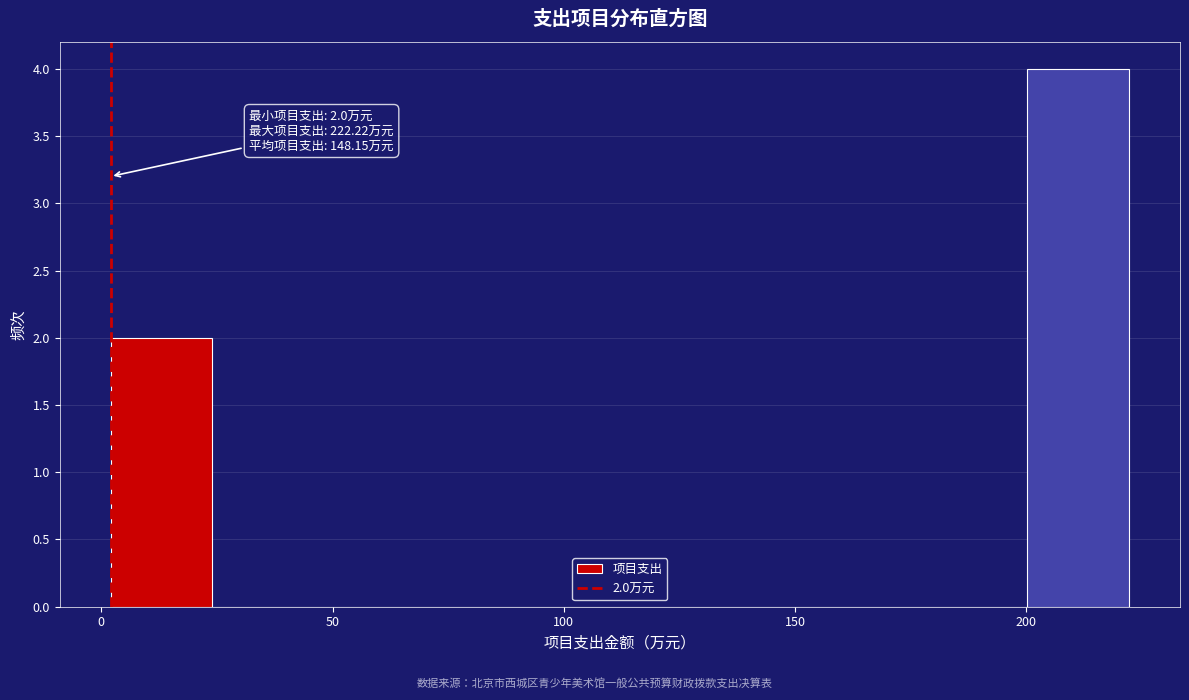

Which range on the x-axis has the tallest bar?

200 to 220